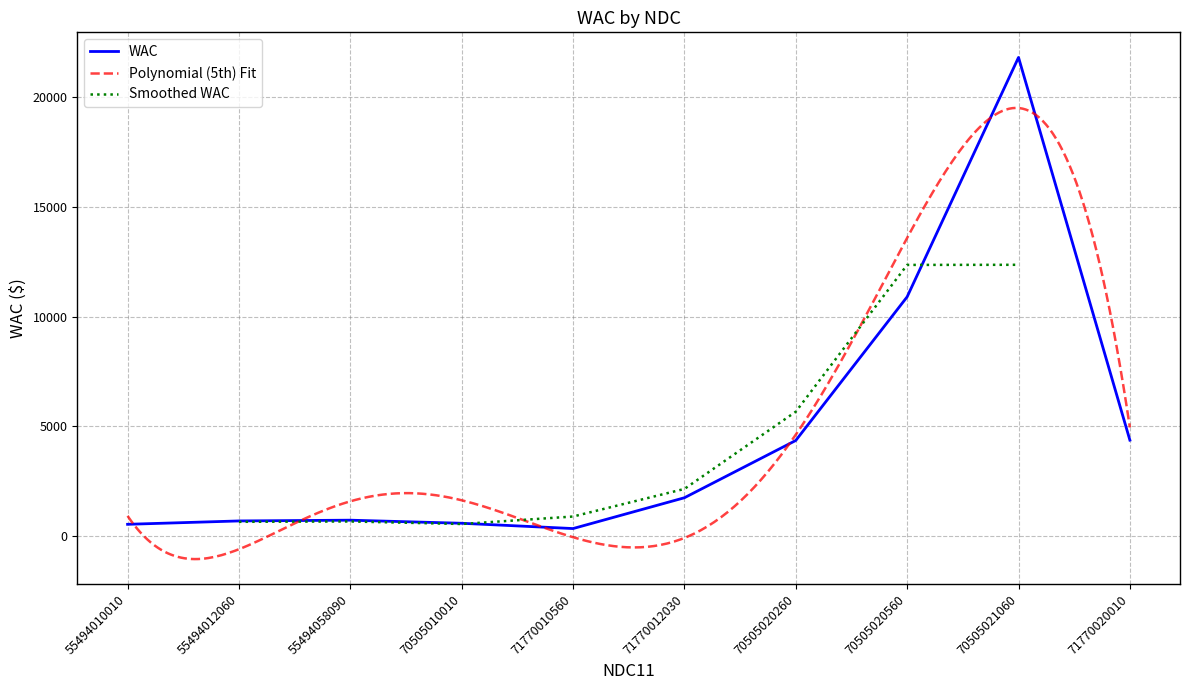

What is the value of the 3rd point from the left?

731.7